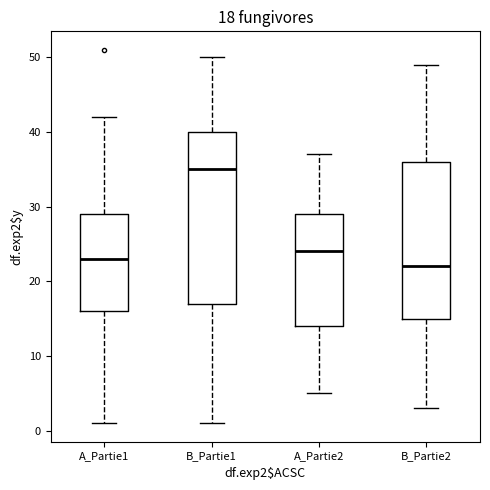

Which box's median line is the lowest?

B_Partie2